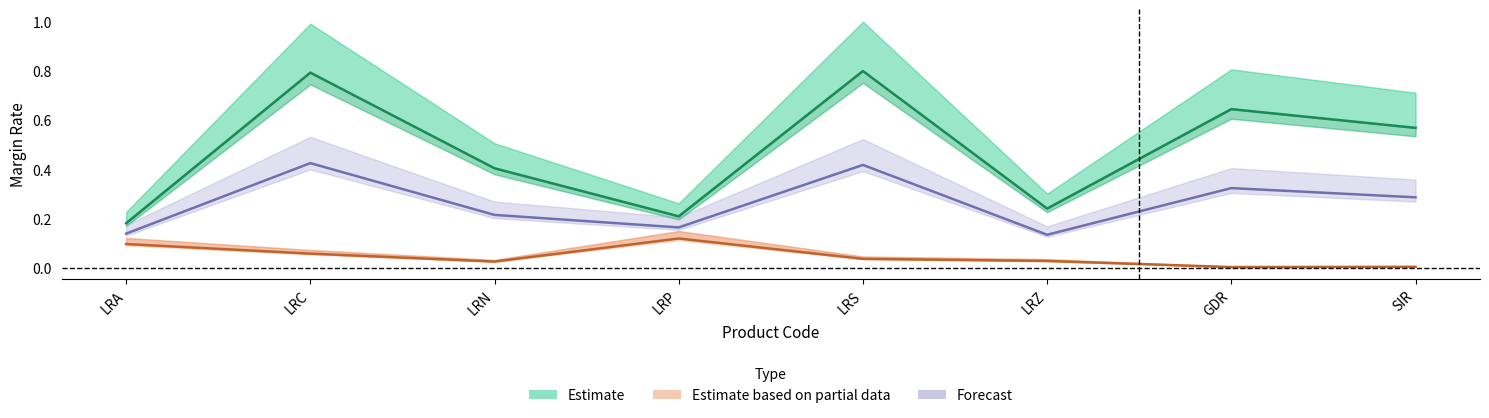

True or false: Maintenance (Estimate) and Initial (Estimate) cross at least once.

False